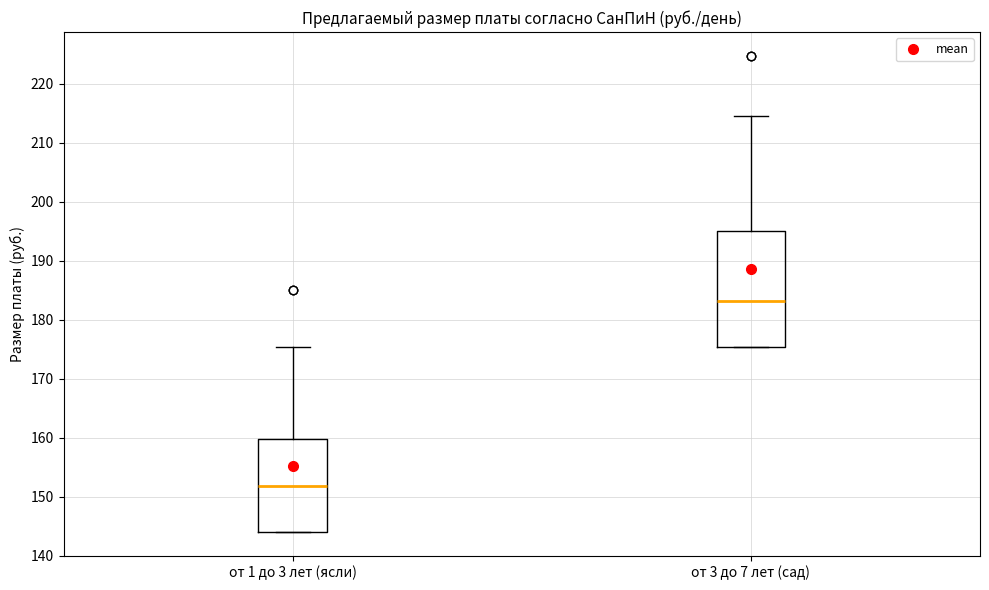

Reading left to right, transcribe this box plot: for each box, give where its median line is, the range the box spans, and where its two whiskers end, as read against the y-axis. The values are not printed on the chart, so give them approximately, as read against the axis.

от 1 до 3 лет (ясли): median 152, box 144 to 160, whiskers 144 to 175
от 3 до 7 лет (сад): median 183, box 175 to 195, whiskers 175 to 215